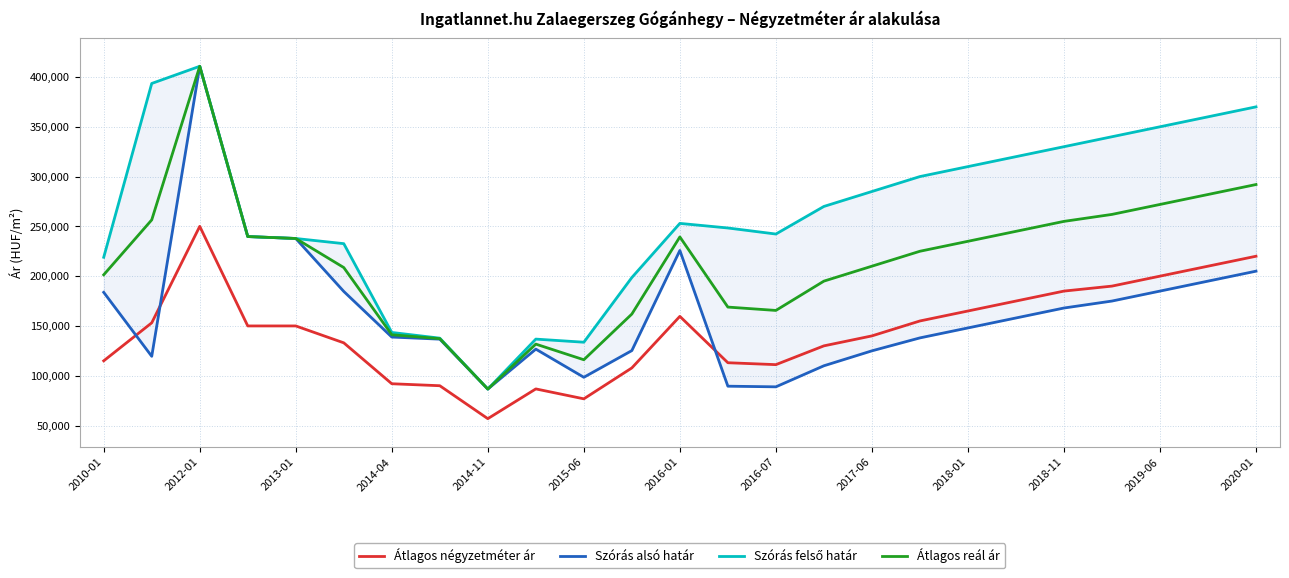

True or false: Átlagos négyzetméter ár and Szórás felső határ cross at least once.

False